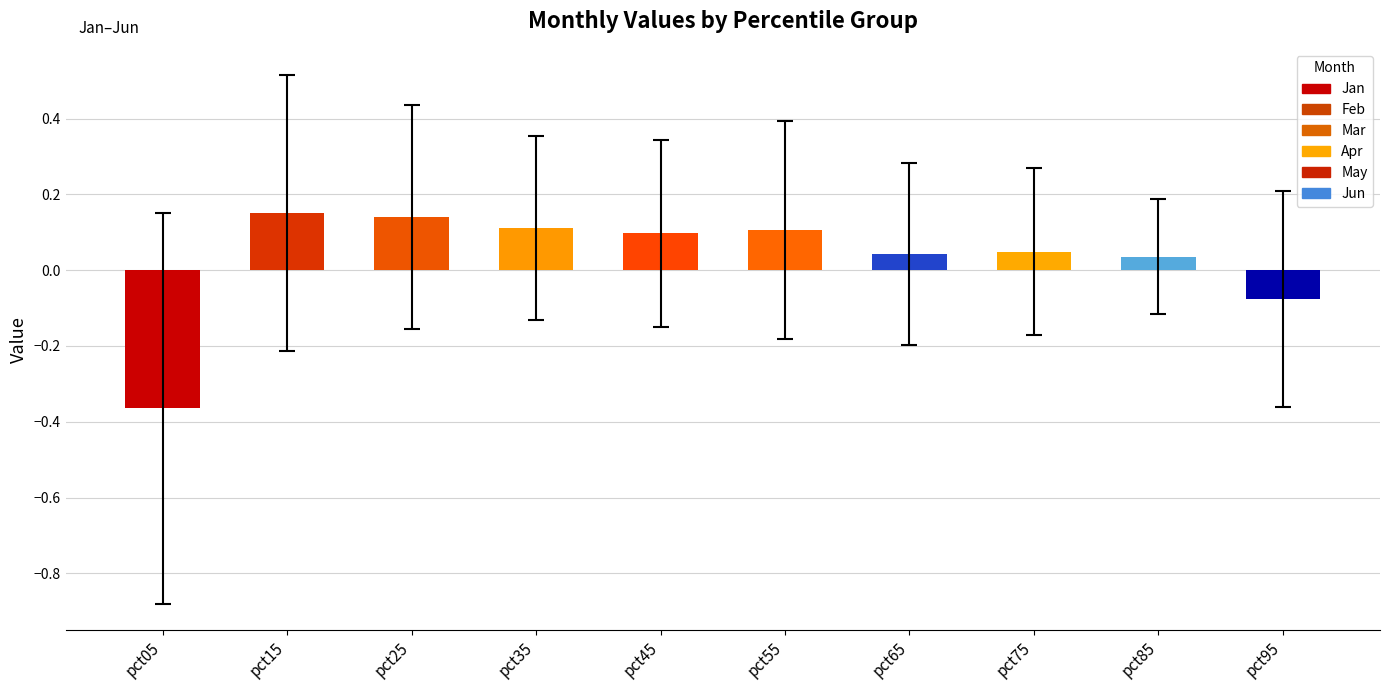

Which has a higher value, pct75 or pct95?

pct75